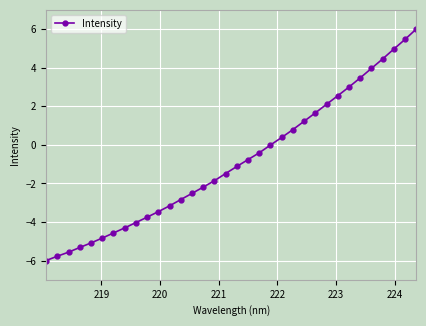

What is the value of the 16th point from the left?

-1.9